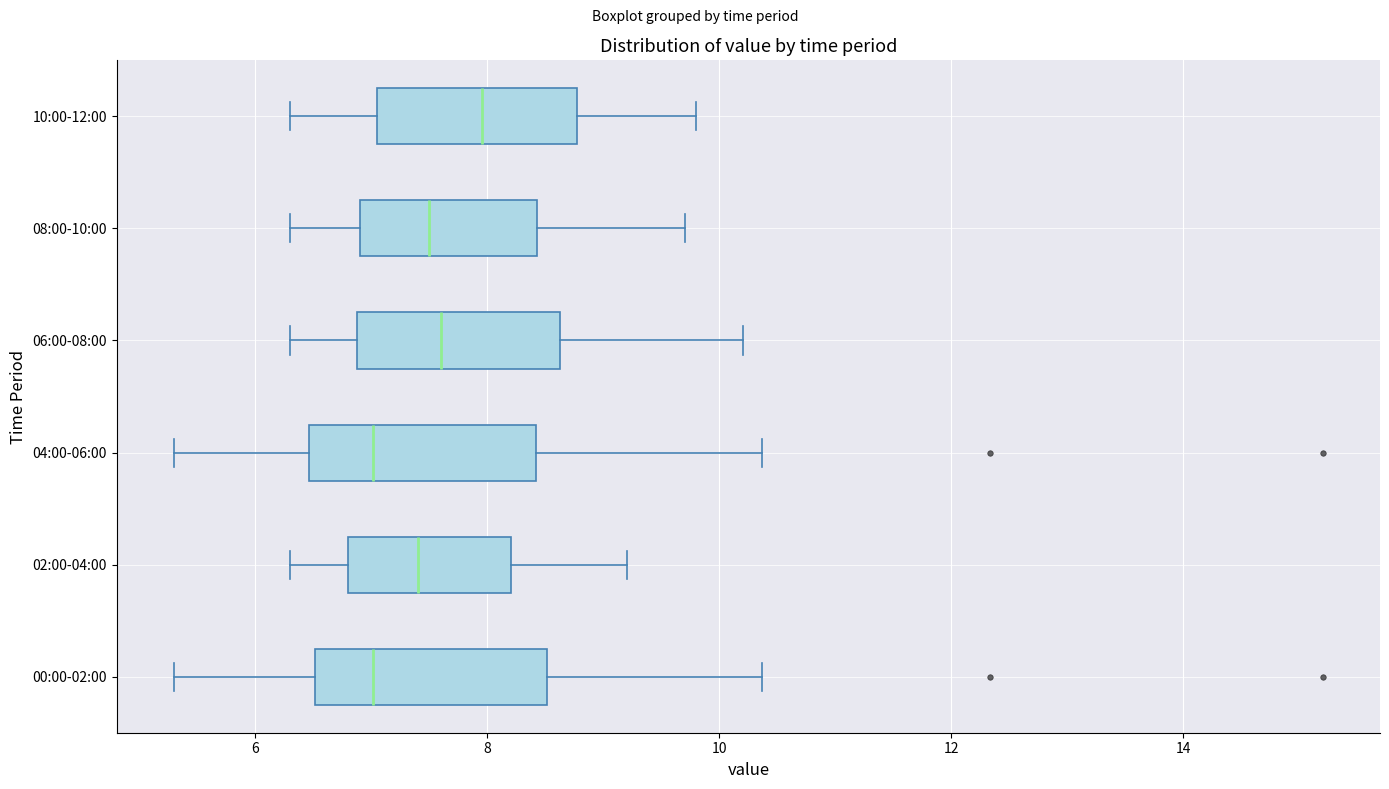

Reading bottom to top, transcribe this box plot: for each box, give where its median line is, the range the box spans, and where its two whiskers end, as read against the x-axis. The values are not printed on the chart, so give them approximately, as read against the axis.

00:00-02:00: median 7.0, box 6.6 to 8.6, whiskers 5.4 to 10.4
02:00-04:00: median 7.4, box 6.8 to 8.2, whiskers 6.4 to 9.2
04:00-06:00: median 7.0, box 6.4 to 8.4, whiskers 5.4 to 10.4
06:00-08:00: median 7.6, box 6.8 to 8.6, whiskers 6.4 to 10.2
08:00-10:00: median 7.6, box 7.0 to 8.4, whiskers 6.4 to 9.8
10:00-12:00: median 8.0, box 7.0 to 8.8, whiskers 6.4 to 9.8